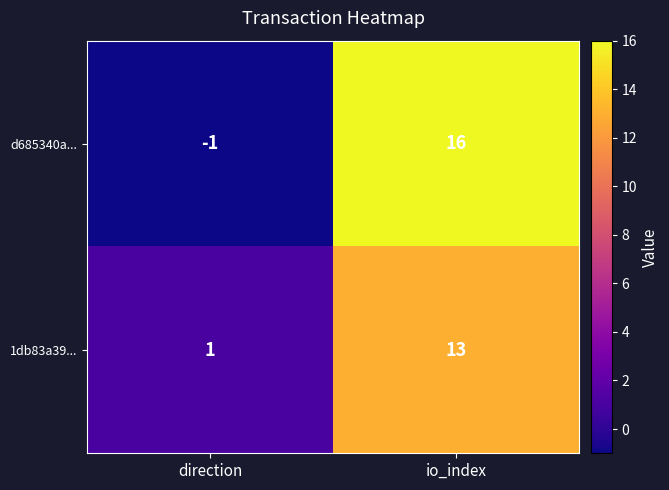

How many series are shown in this chart?

2